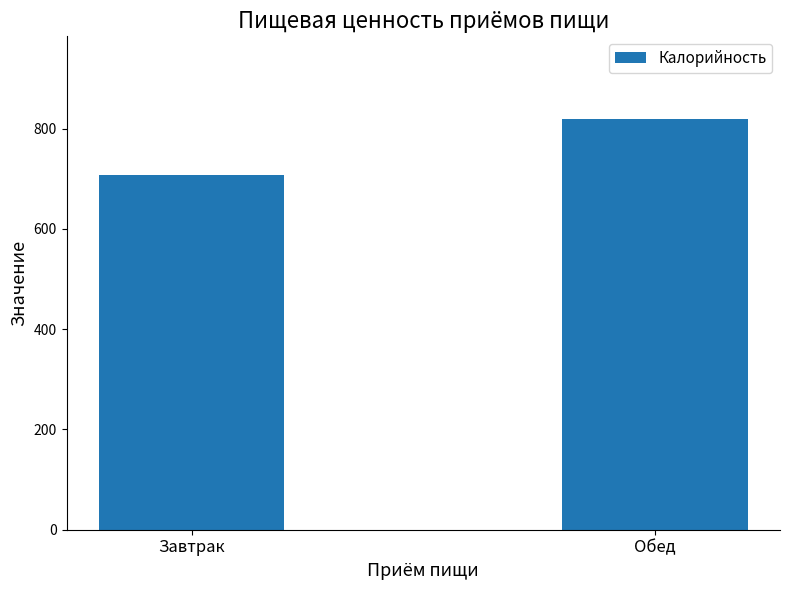

What is the sum of all values?

1528